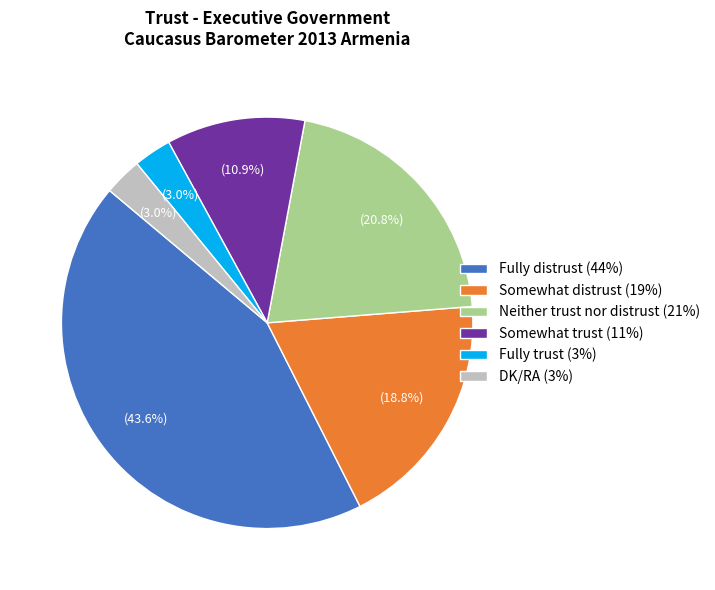

To the nearest percent, what is the difference between the largest and smallest slice percentages?

41%